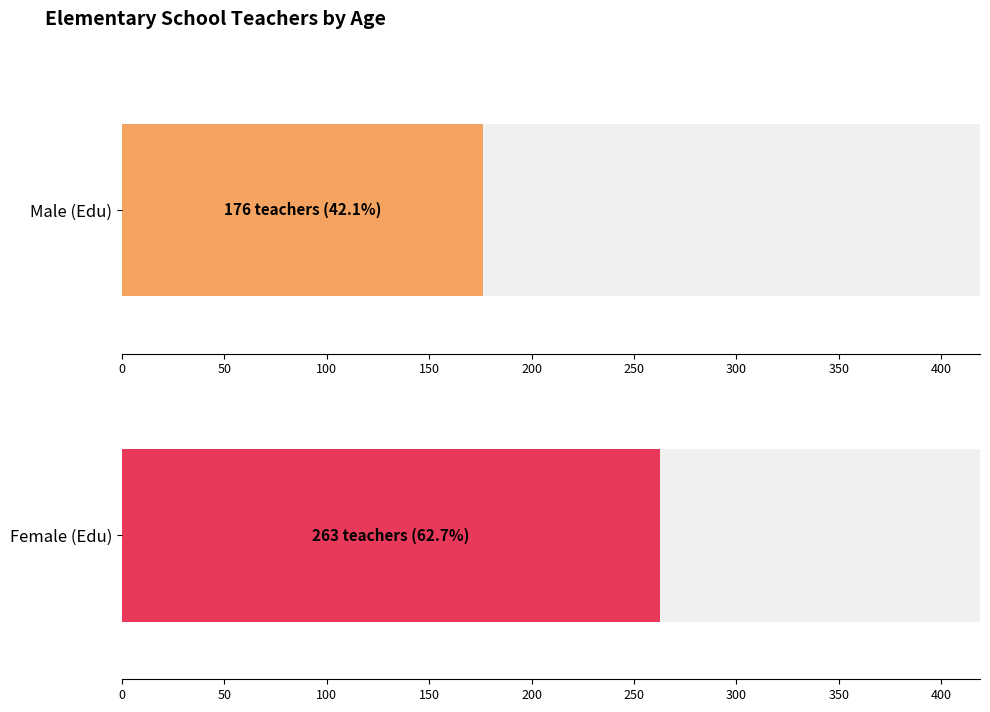

At 28, list the series in order from smallest to largest.

Male (Edu), Female (Edu)